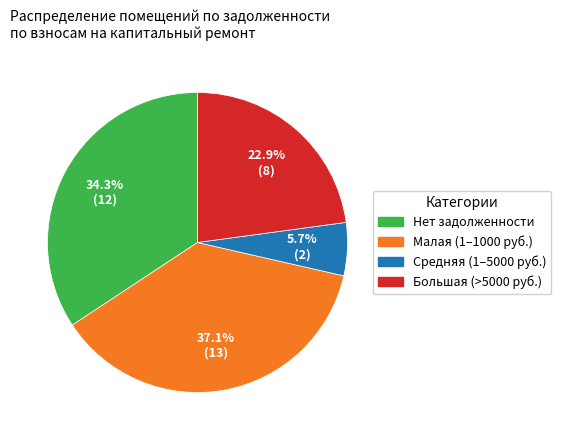

How many segments does this pie chart have?

4